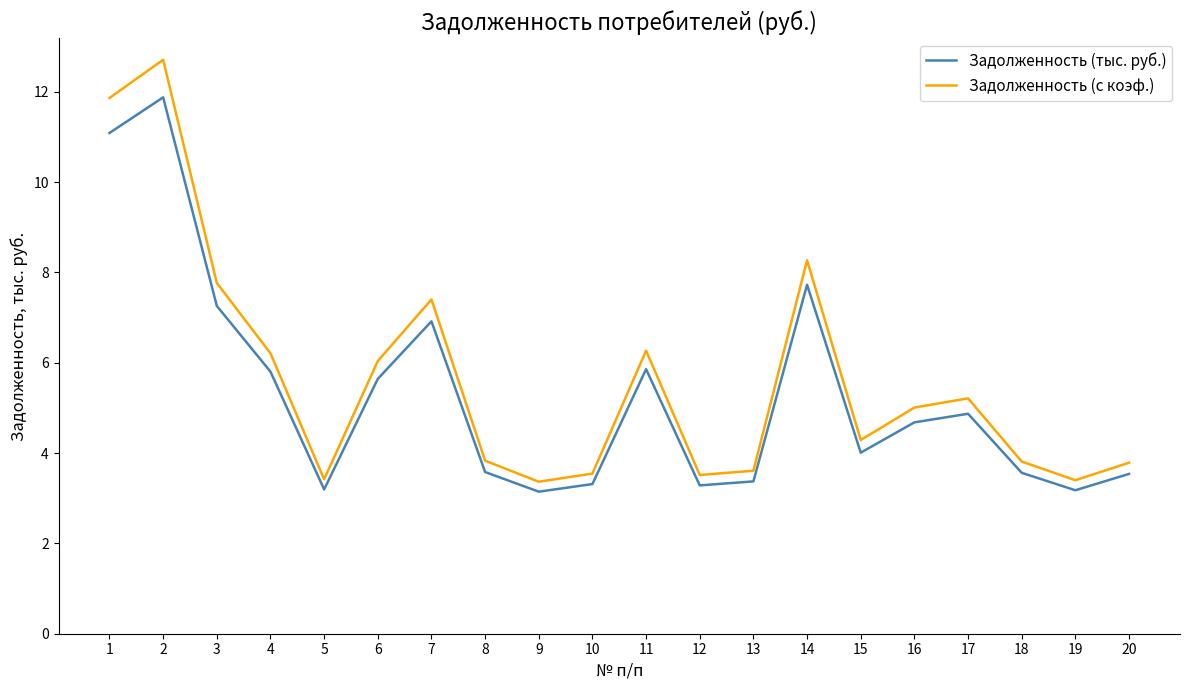

Read the Задолженность (тыс. руб.) value at 3.

7.3